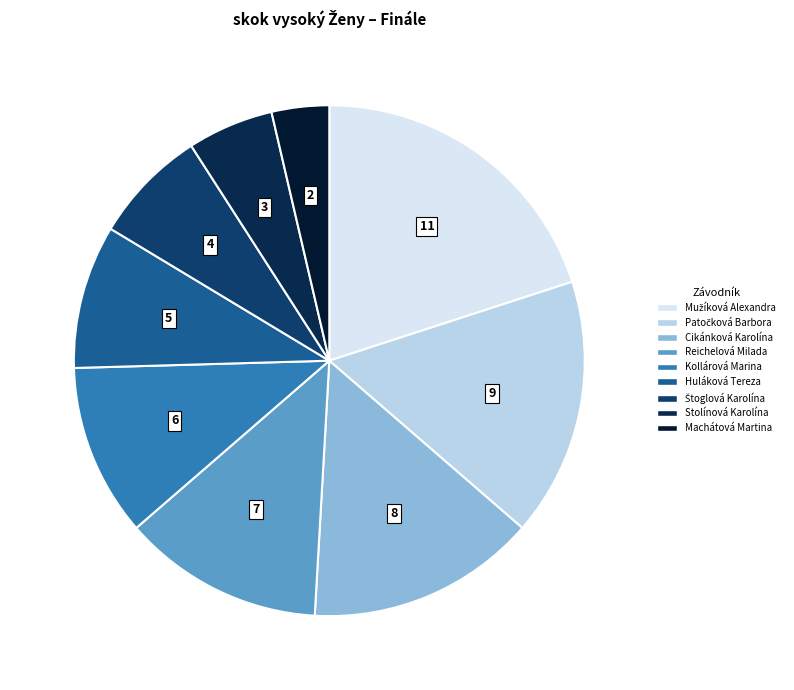

To the nearest percent, what portion does Huláková Tereza represent?

9%